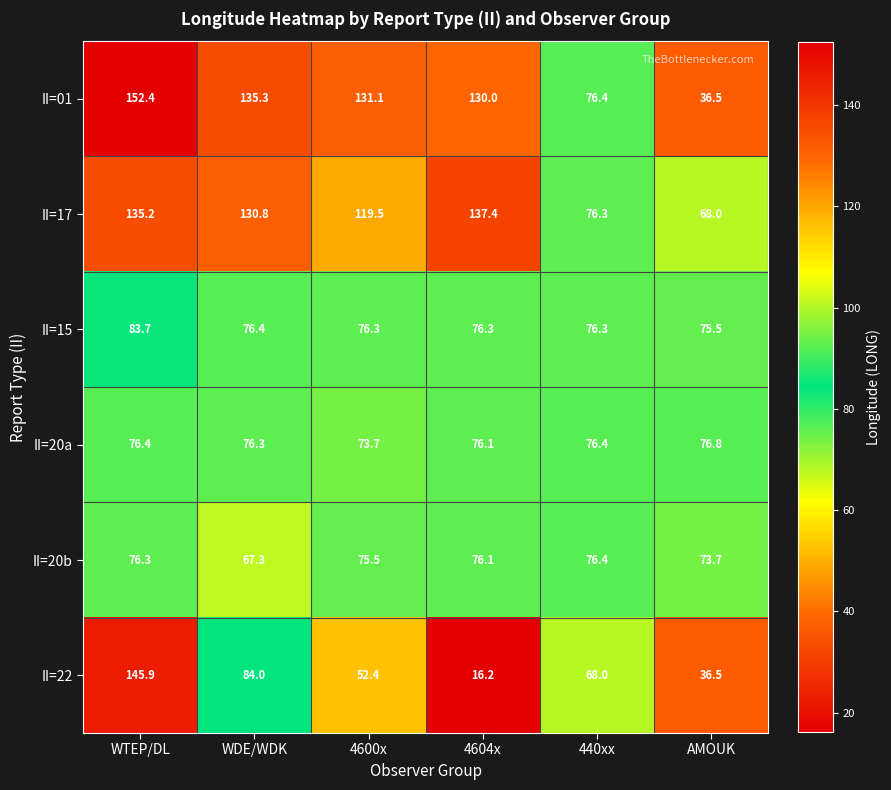

Which series has the largest range (max minus min)?

II=22